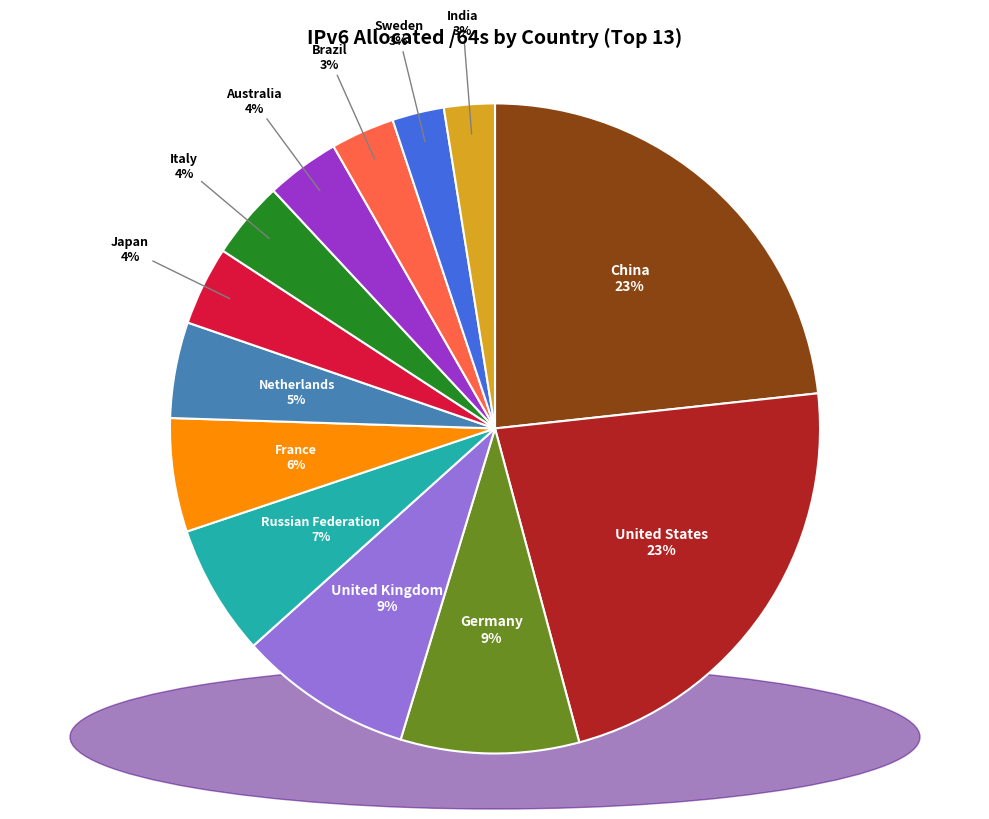

To the nearest percent, what percentage of the pie is Brazil?

3%